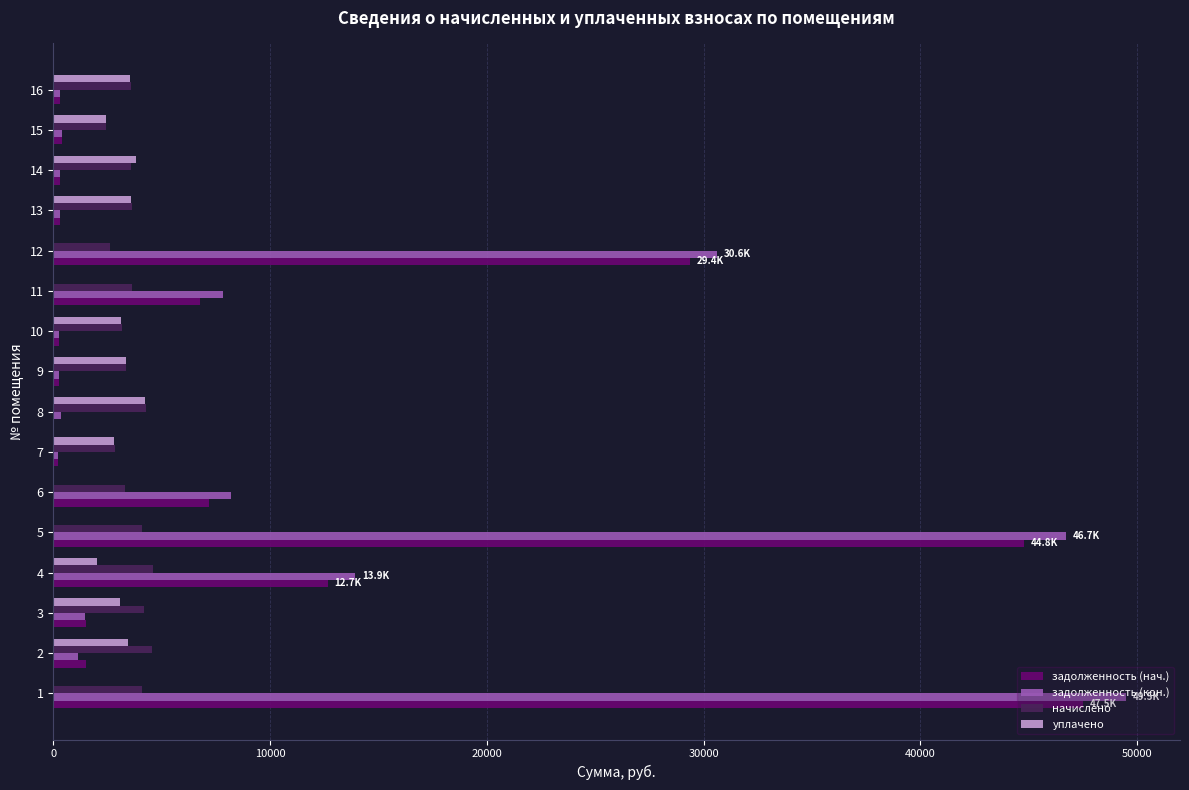

Between 5 and 15, which series saw the biggest shift?

задолженность (кон.)